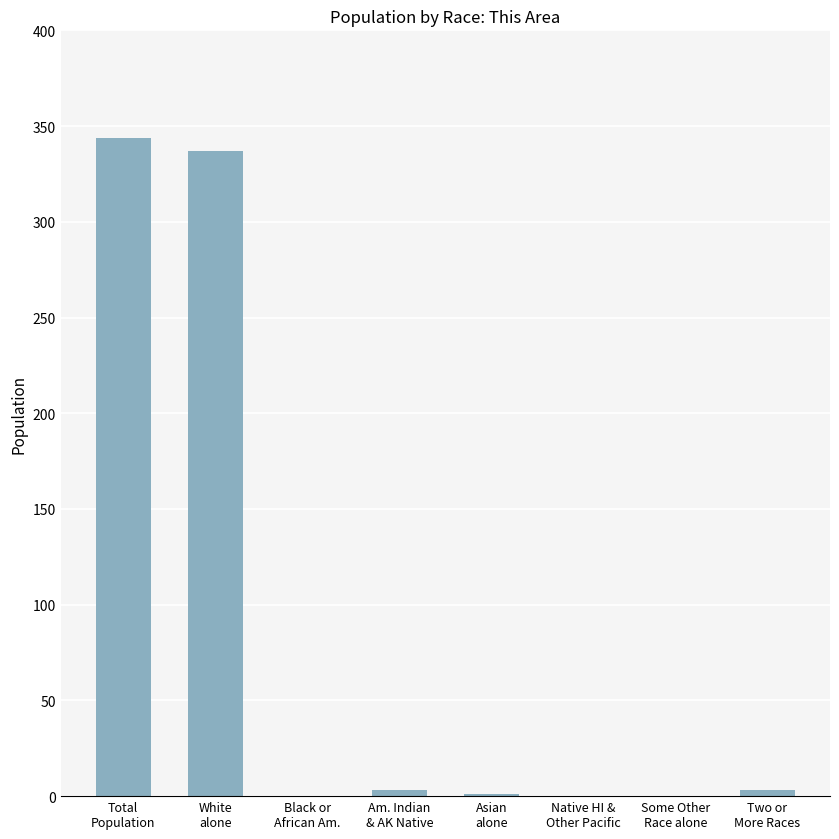

What is the greatest value displayed?

344